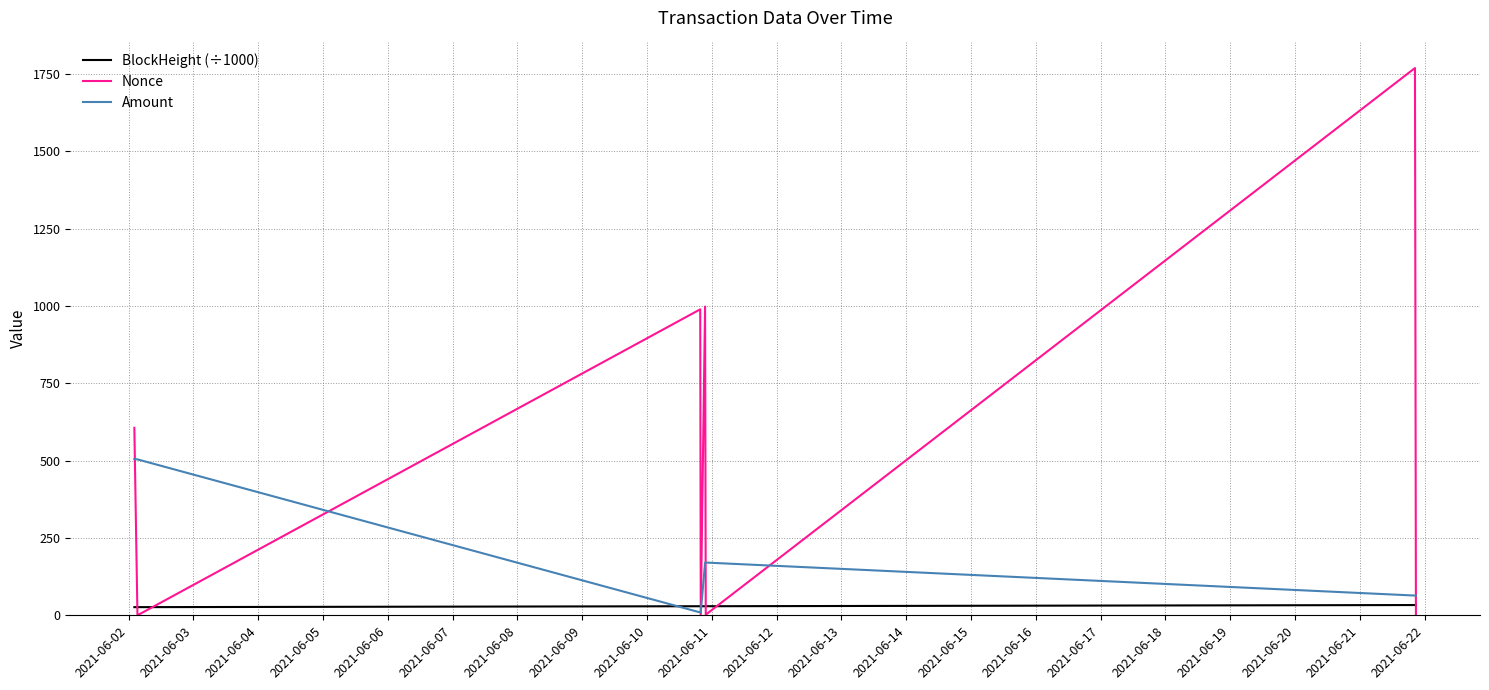

What is the maximum value for Nonce?

1769.0